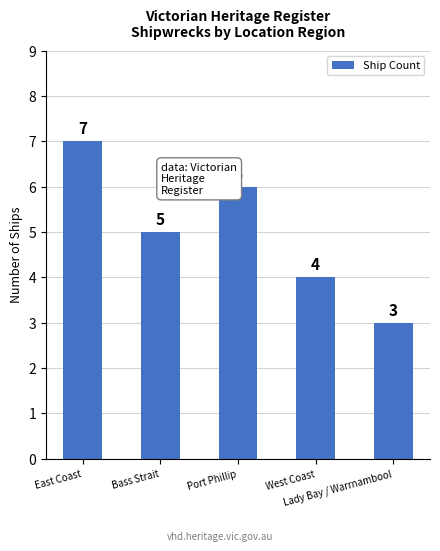

How many bars are there in total?

5